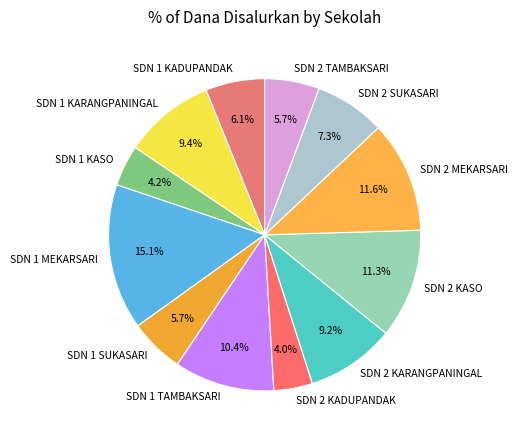

How many slices are in this pie chart?

12